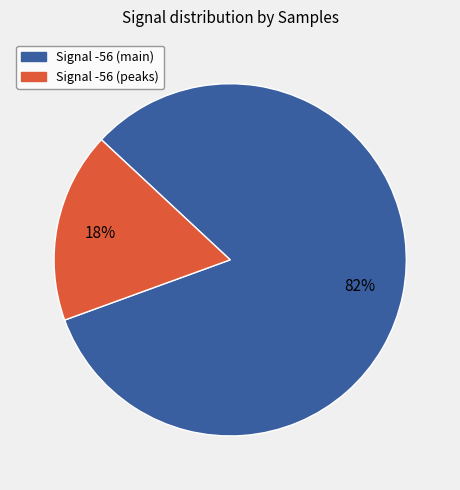

Count the number of slices in the pie.

2